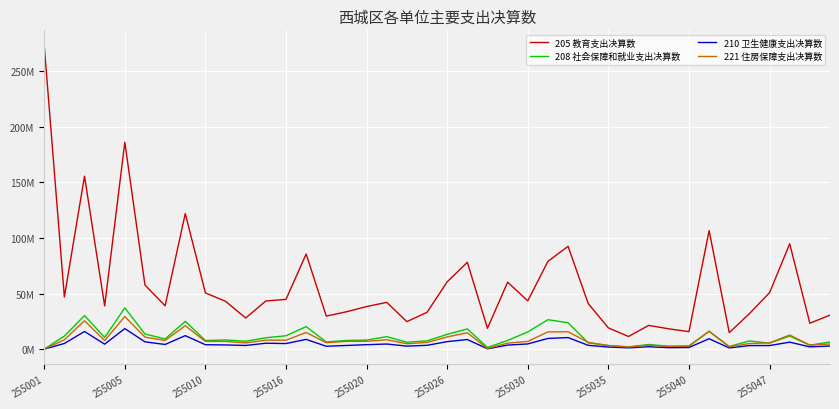

Does the chart display data point markers on the line(s)?

No